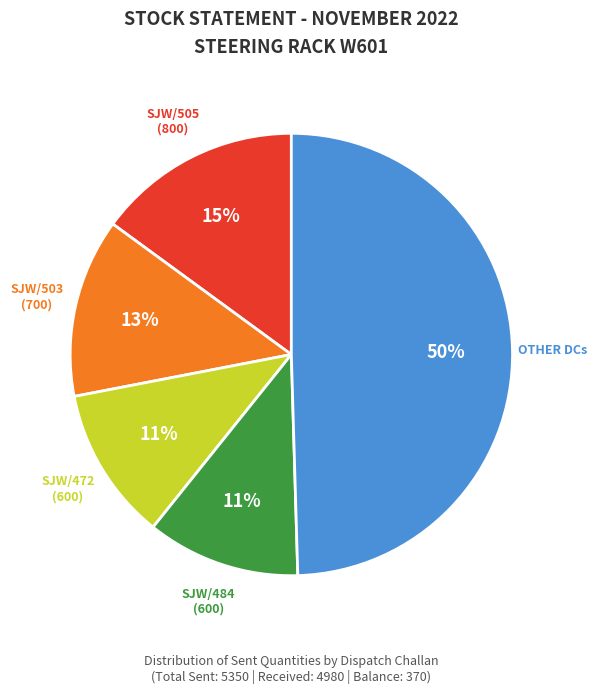

To the nearest percent, what is the average slice percentage?

20%